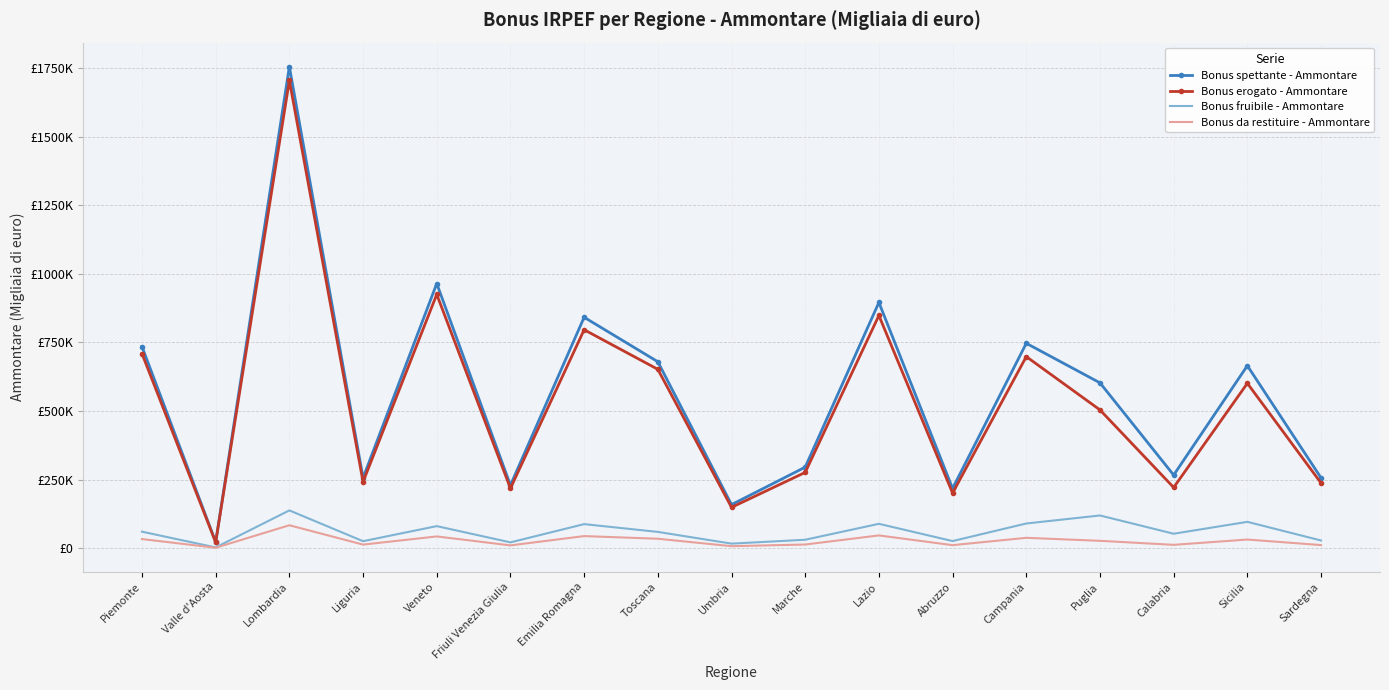

At which label does Bonus da restituire - Ammontare reach its minimum?

Valle d'Aosta